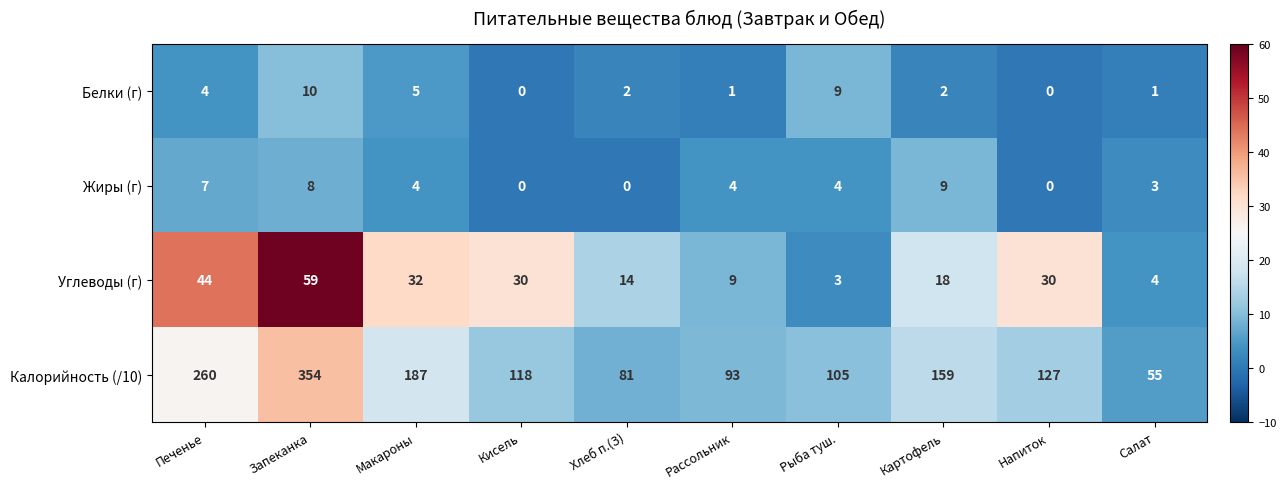

What is the sum of the Белки (г) values at Печенье and Картофель?

6